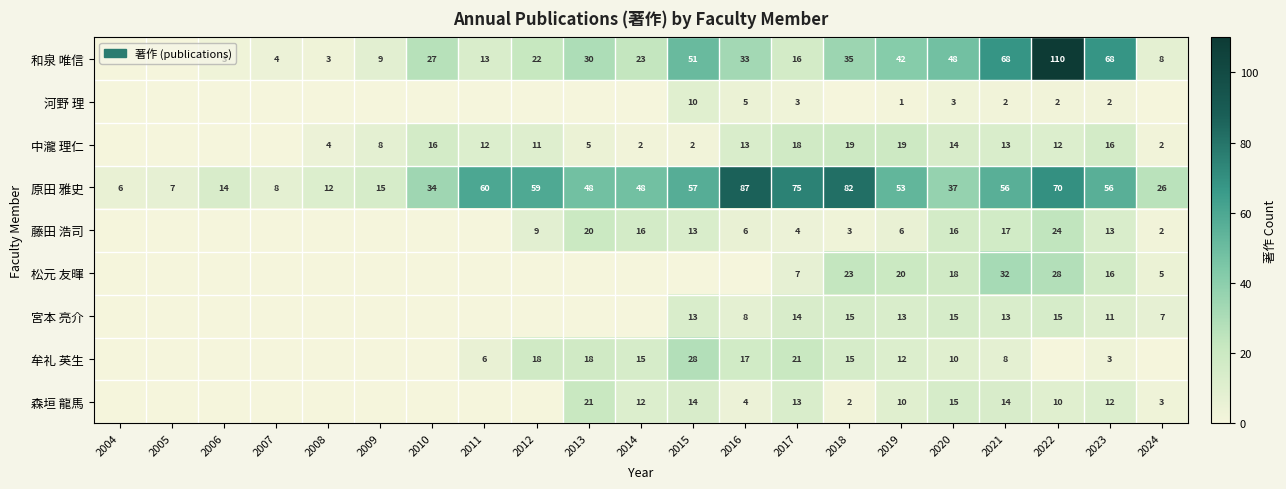

What is the difference between the highest and lowest values at 2016?

87